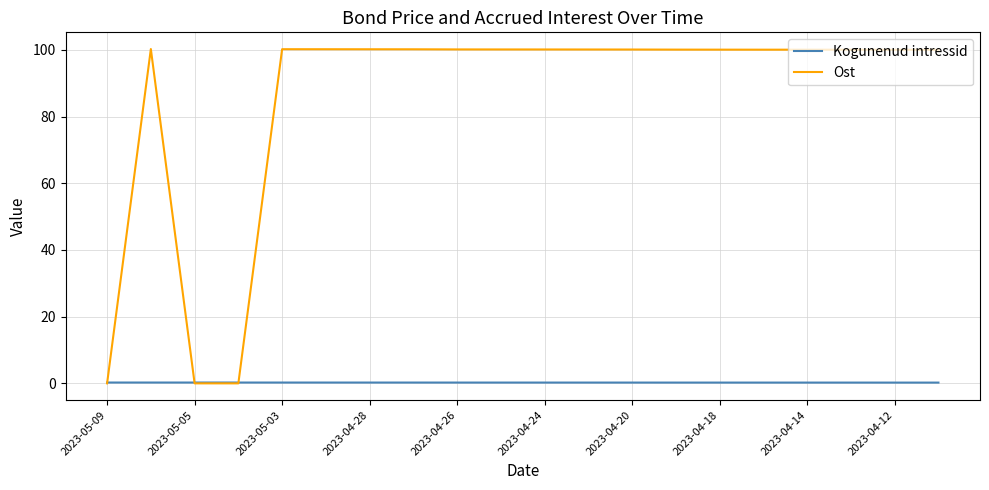

Which series ends up on top after the final intersection of Kogunenud intressid and Ost?

Ost